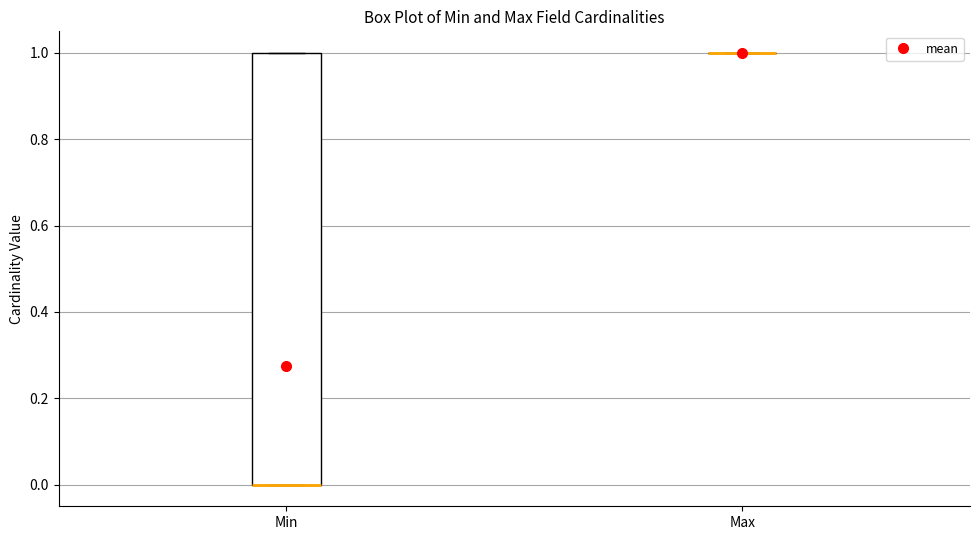

Reading left to right, transcribe this box plot: for each box, give where its median line is, the range the box spans, and where its two whiskers end, as read against the y-axis. The values are not printed on the chart, so give them approximately, as read against the axis.

Min: median 0 (drawn on the box's lower edge), box 0 to 1, whiskers 0 to 1
Max: box collapsed to a line at 1, whiskers 1 to 1